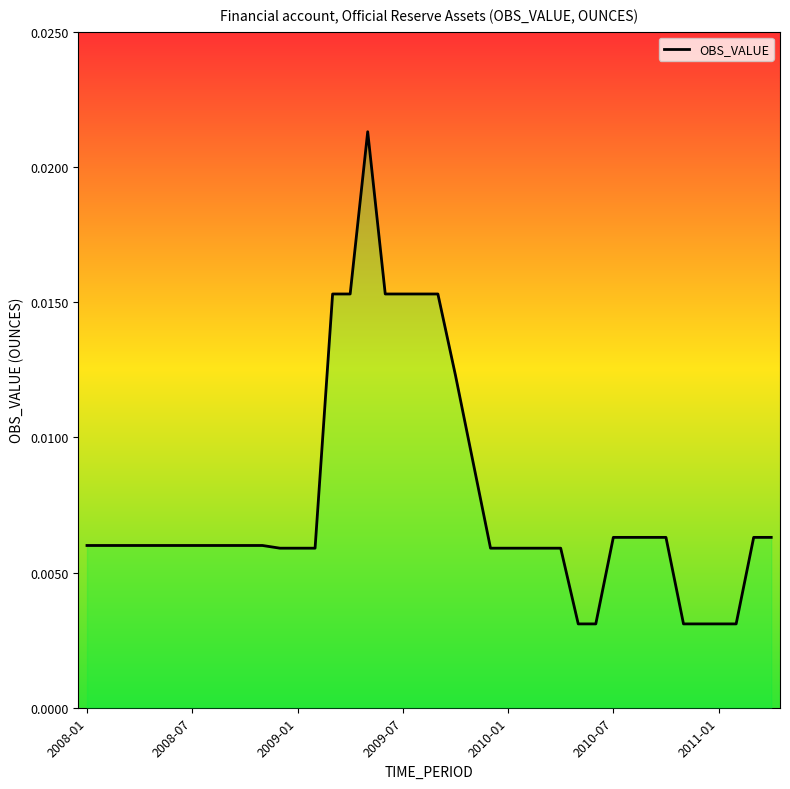

What position from the right is 31?

9